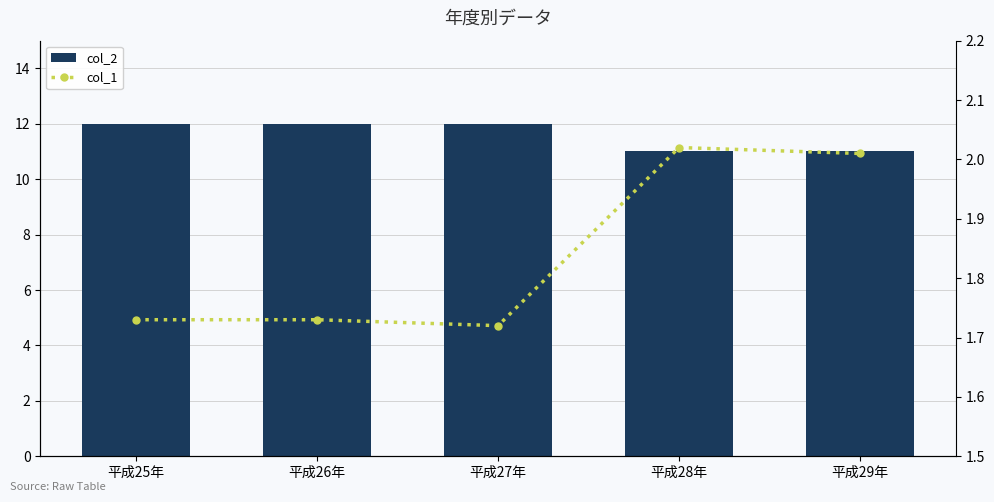

What is the highest value of the col_2 series?

12.0